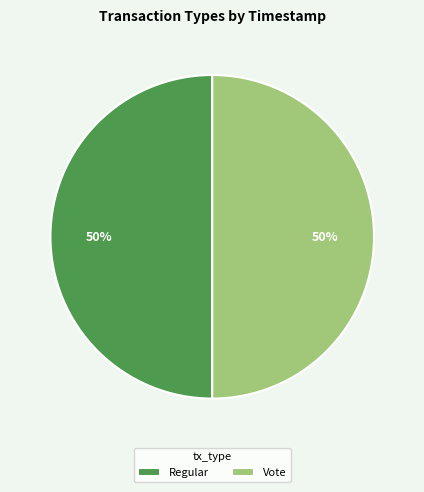

True or false: Regular accounts for 50% of the total.

True